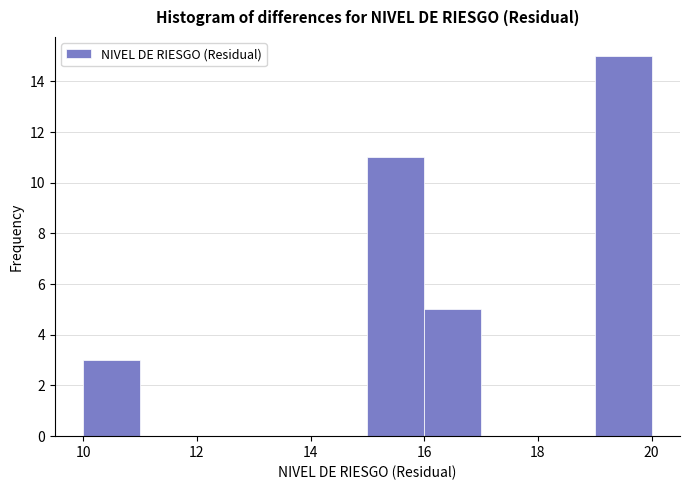

What is the height of the bar covering 15 to 16 on the x-axis? The values are not printed on the chart, so give them approximately, as read against the axis.

11